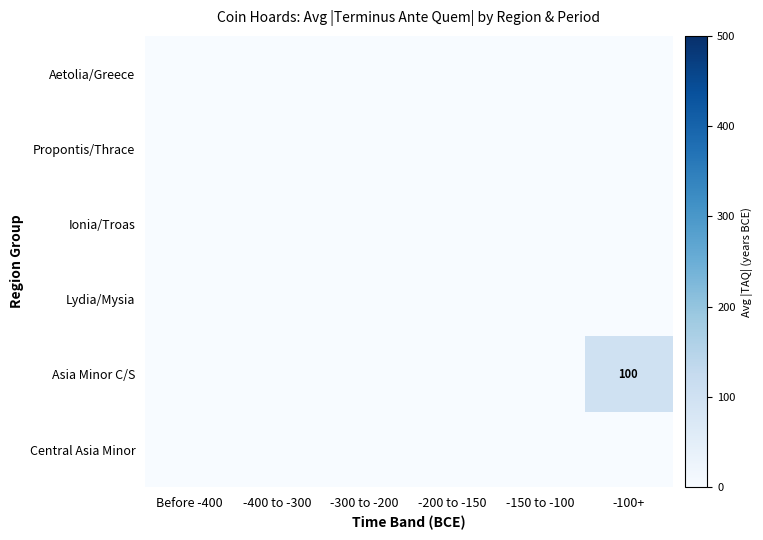

Which series has the largest range (max minus min)?

Asia Minor C/S